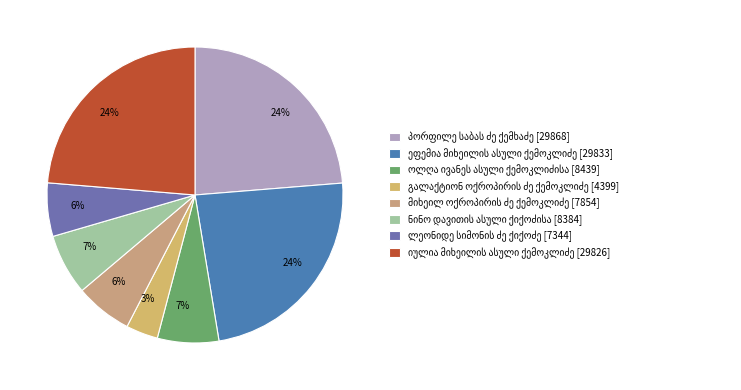

Is იულია მიხეილის ასული ქემოკლიძე the majority of the pie?

No